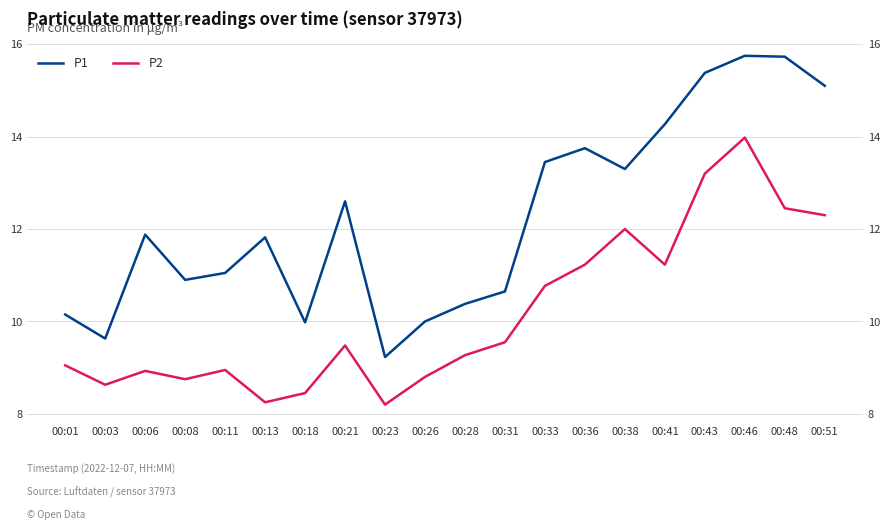

True or false: P2 and P1 intersect in this chart.

False